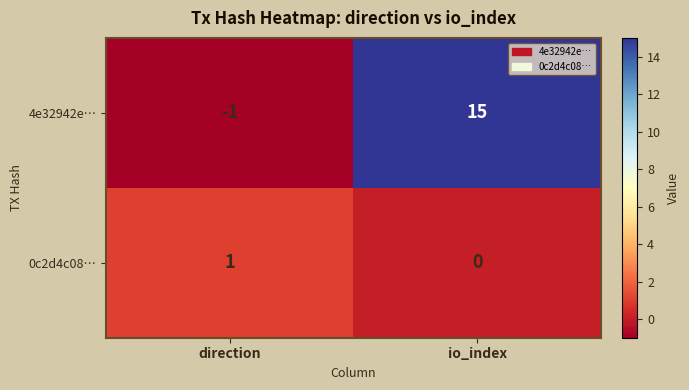

Rank the series by their maximum value, from lowest to highest.

0c2d4c08…, 4e32942e…